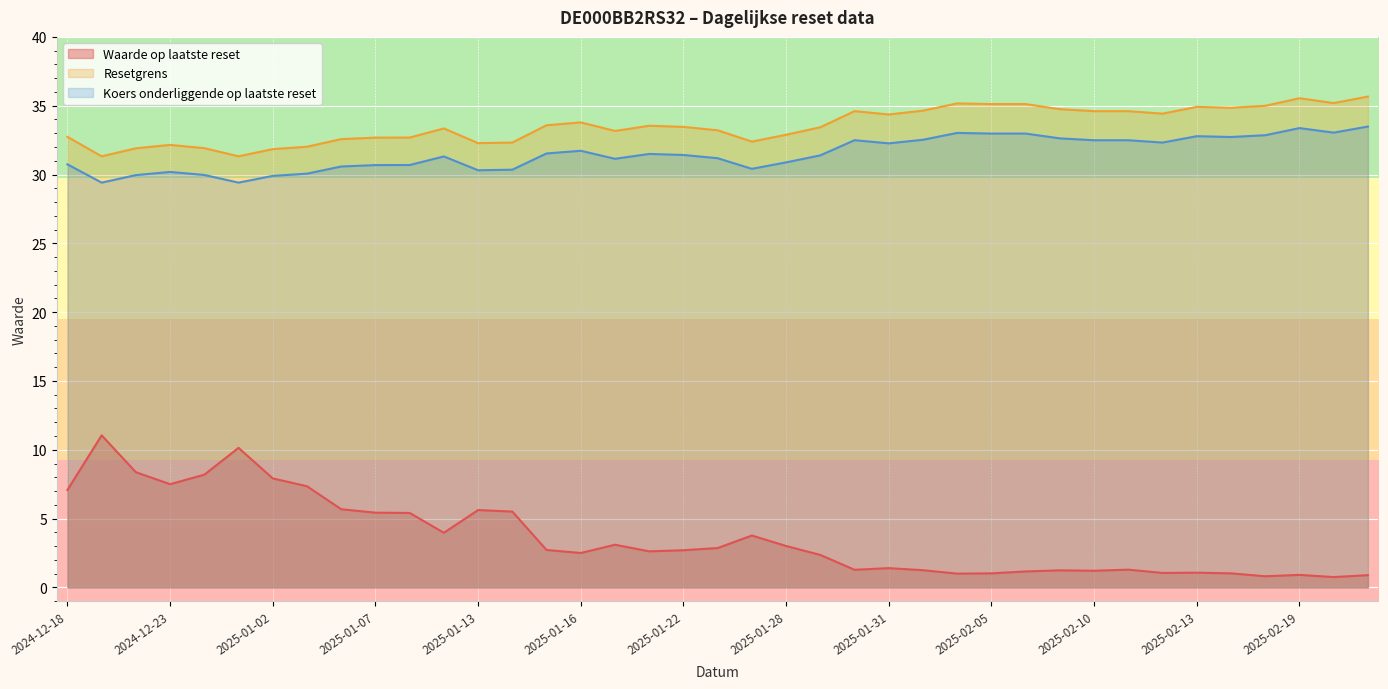

The value of Koers onderliggende op laatste reset at 2025-01-31 is 32.3. True or false?

True